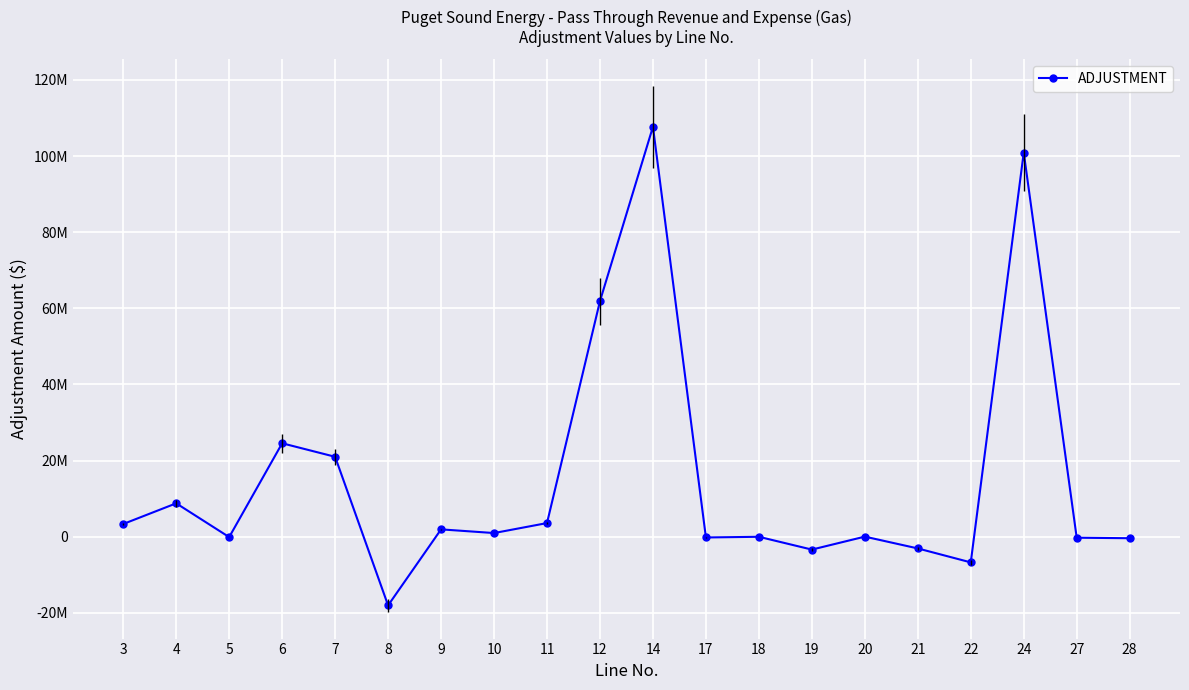

Is this an area chart (filled region under the line)?

No